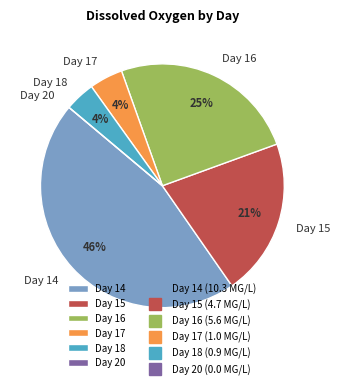

How many slices are in this pie chart?

6